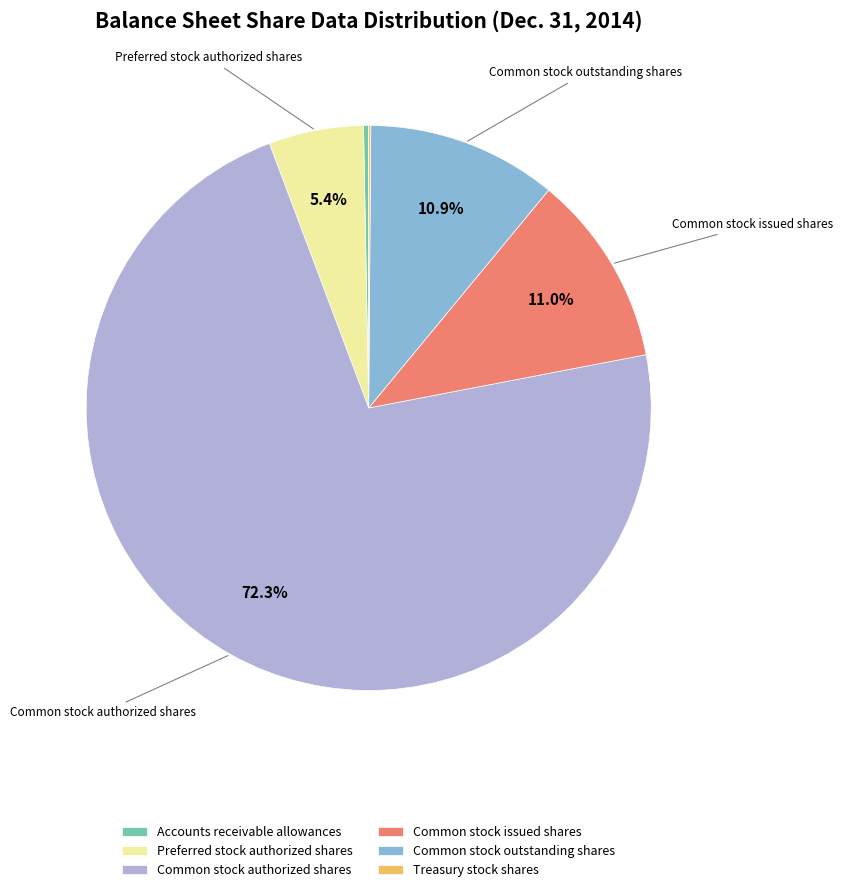

Which slice is the largest?

Common stock authorized shares